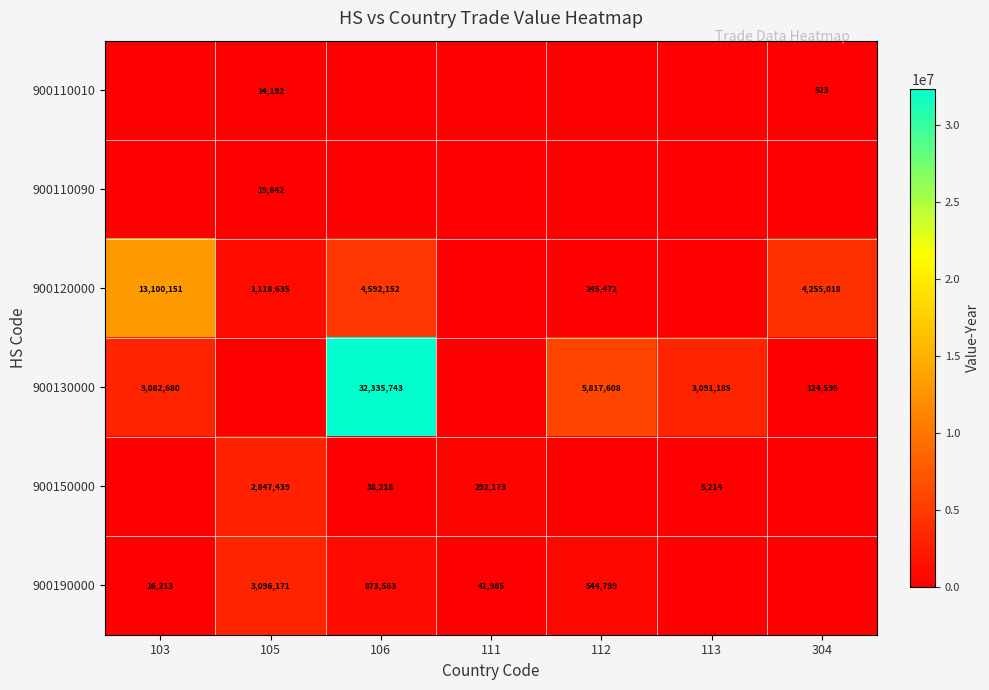

The 900120000 series shows 4255018 at 304. True or false?

True